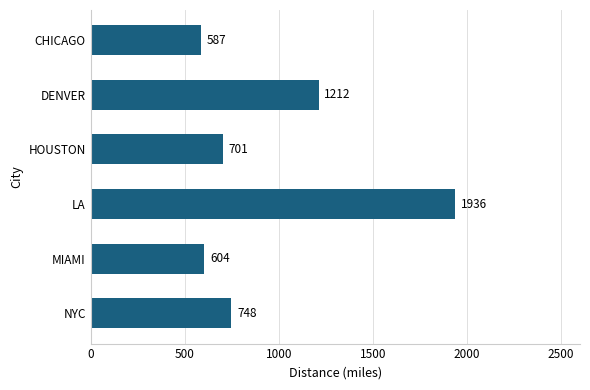

Is it true that the value at CHICAGO is 1001?

False